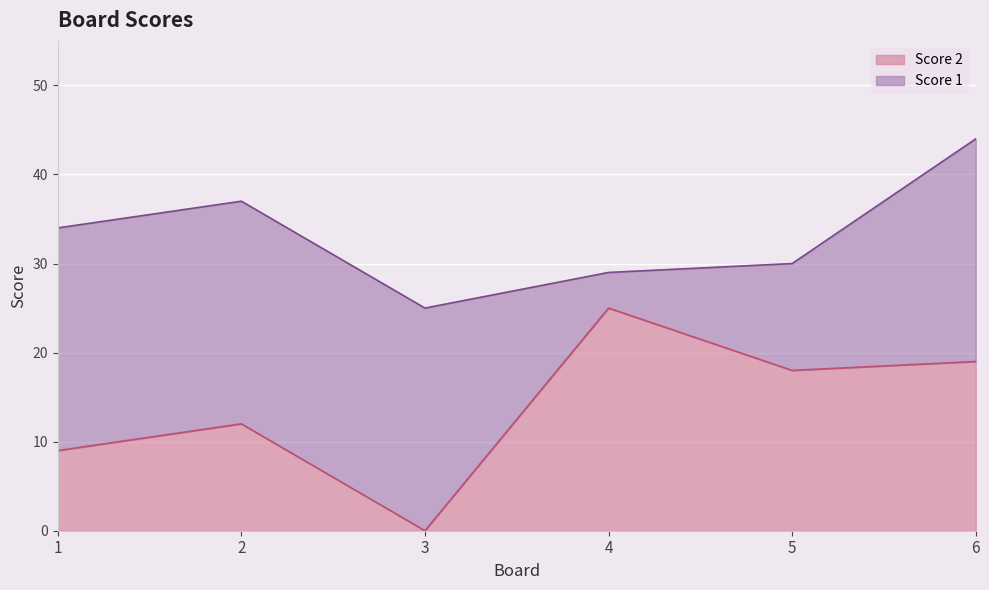

How many points are lower than both their immediate neighbors (excluding endpoints)?

2